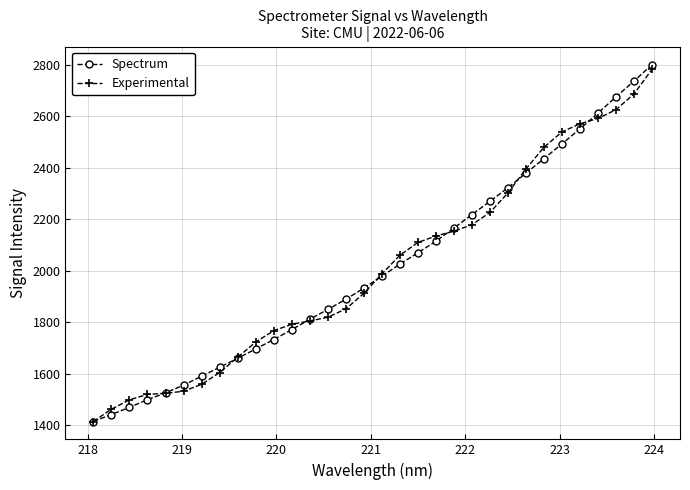

What is the maximum value shown in the chart?

2801.4